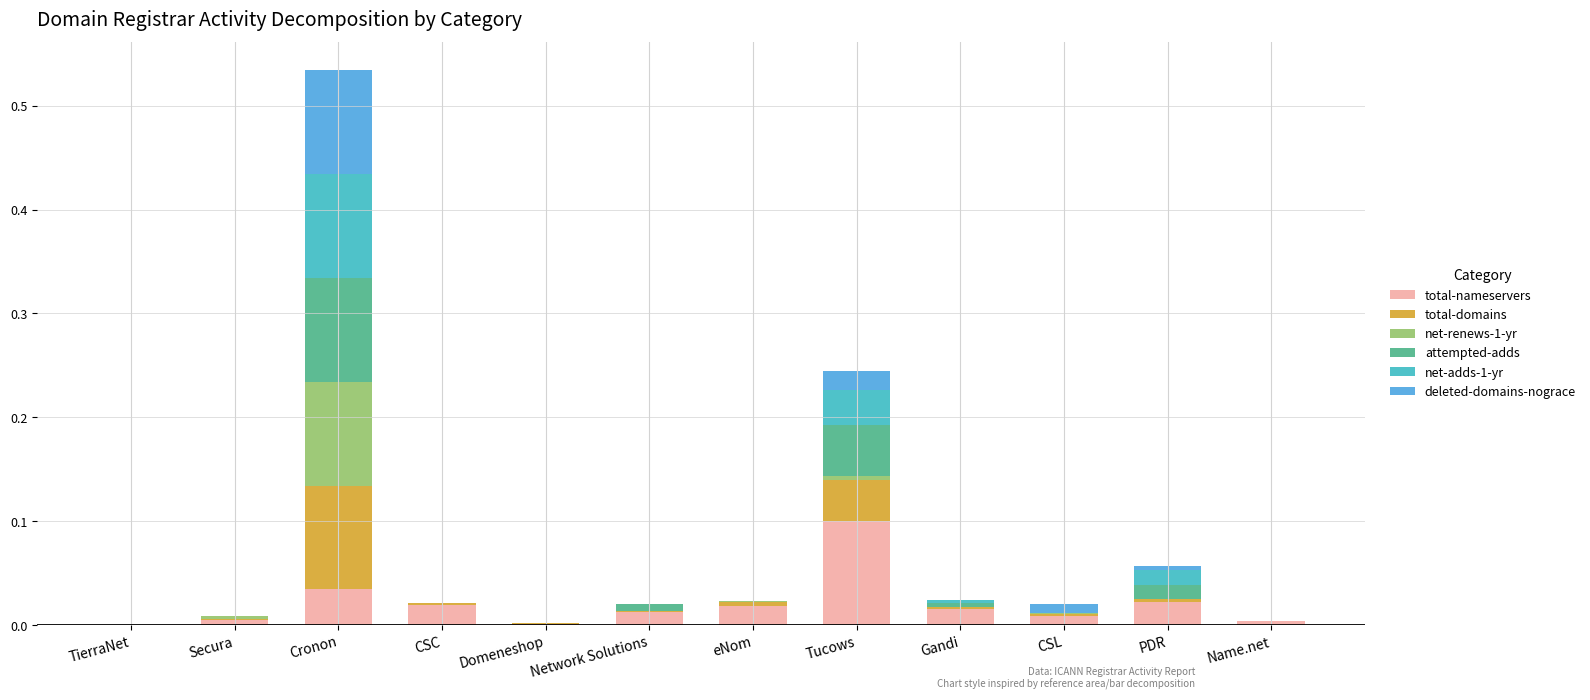

Which category has the highest value in the total-nameservers series?

Tucows